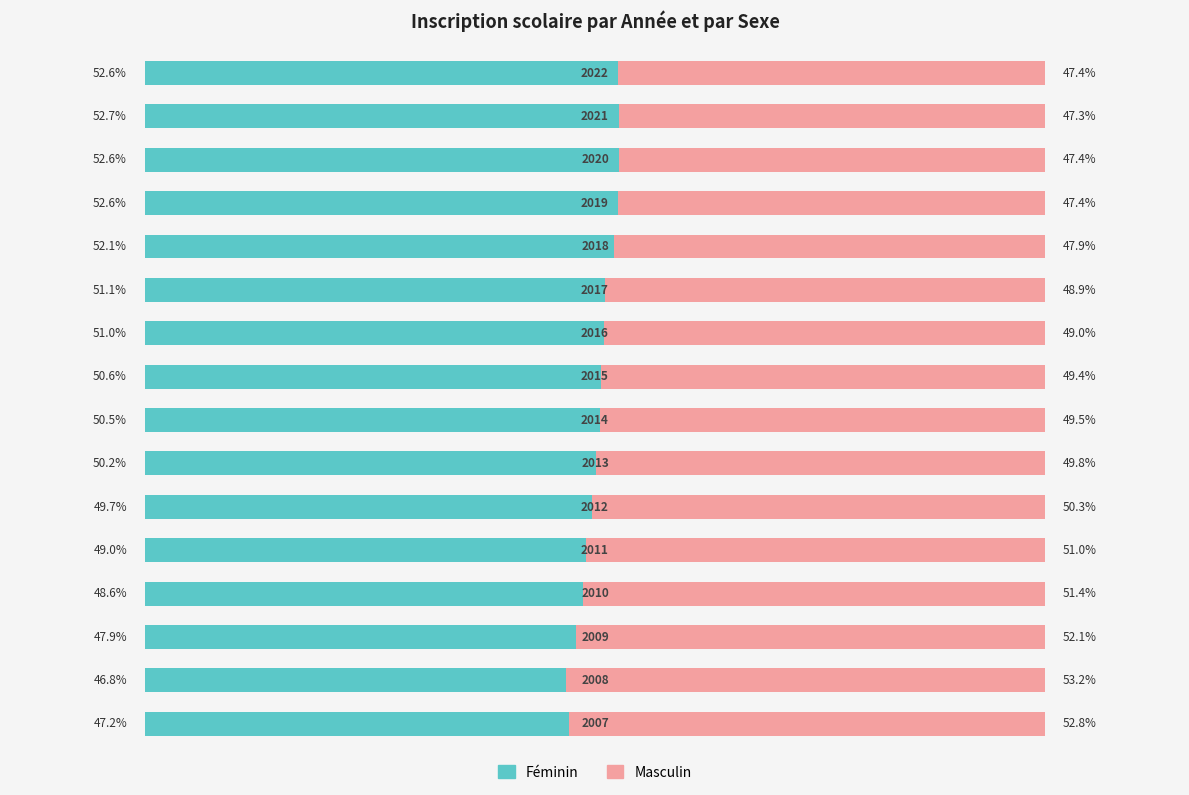

Rank the series by their average value, from lowest to highest.

Masculin, Féminin